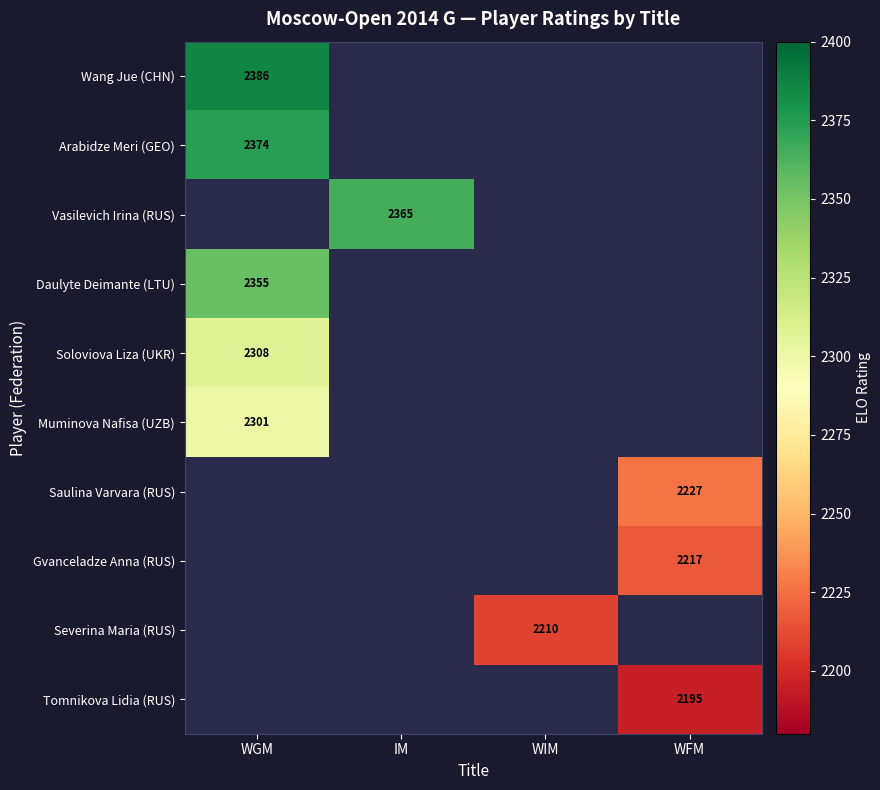

The value of Saulina Varvara (RUS) at WFM is 2931. True or false?

False